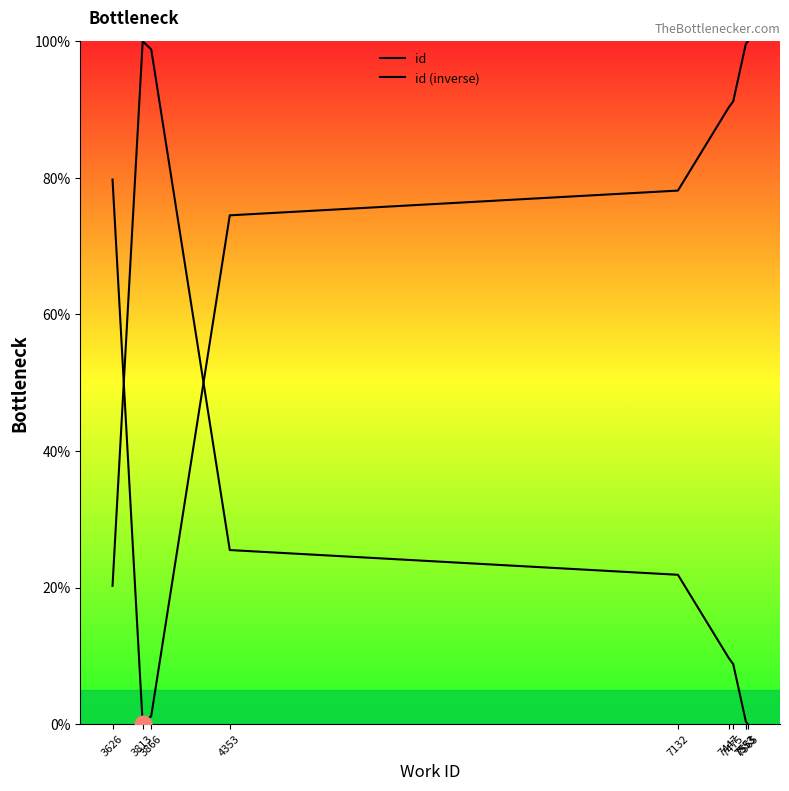

List the series in order of their overall mean, lowest first.

id (inverse), id